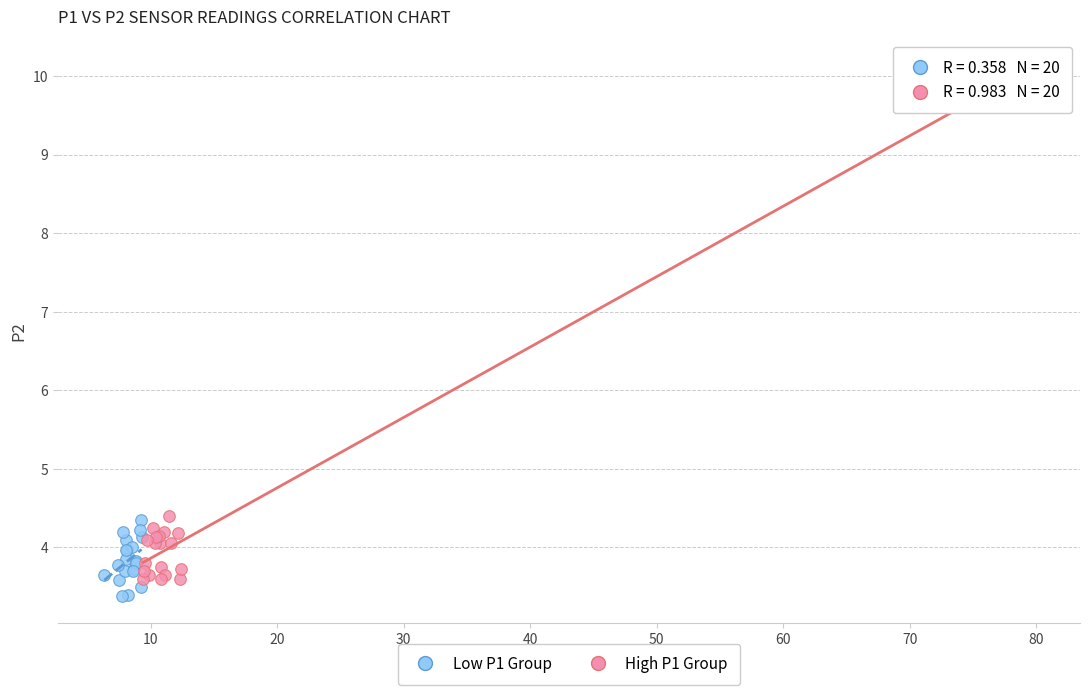

Which series reaches the minimum Y coordinate?

Low P1 Group